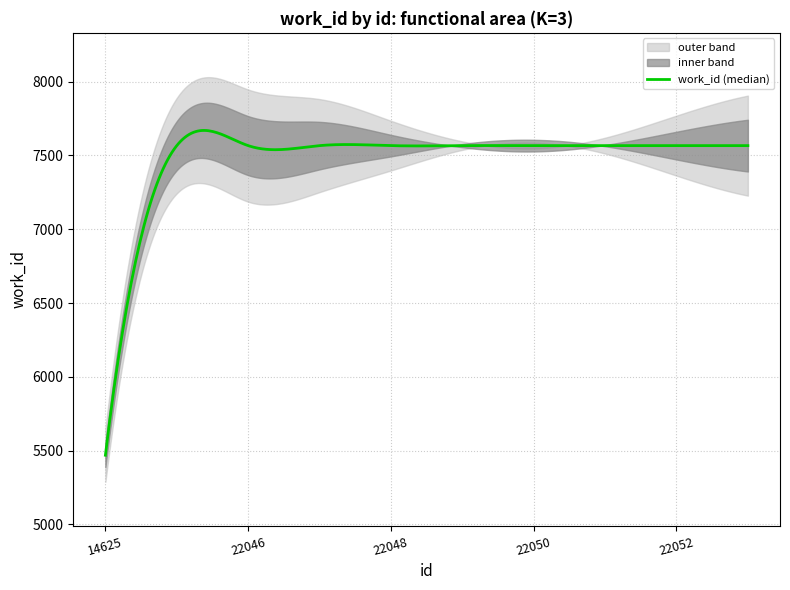

What is the value of the 3rd point from the left?

7566